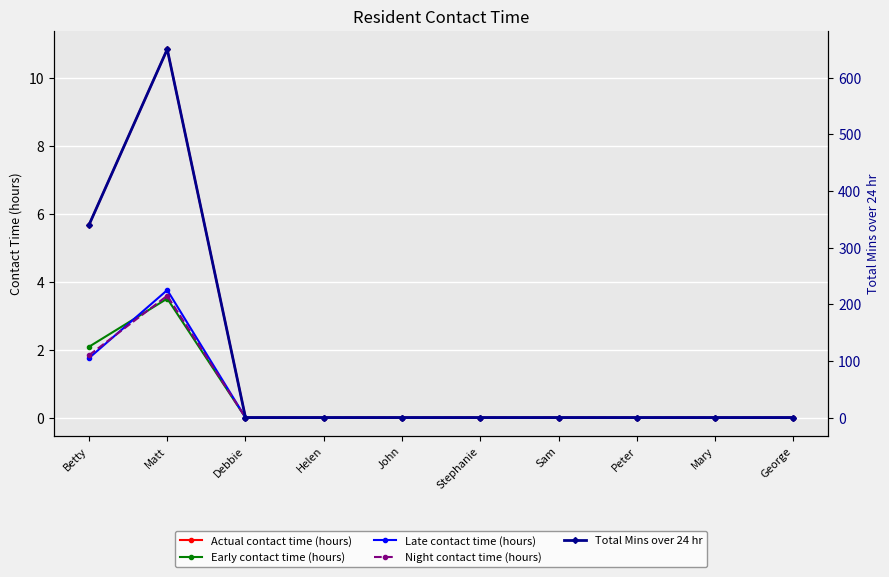

True or false: Total Mins over 24 hr has more than 1 interior local peaks.

False